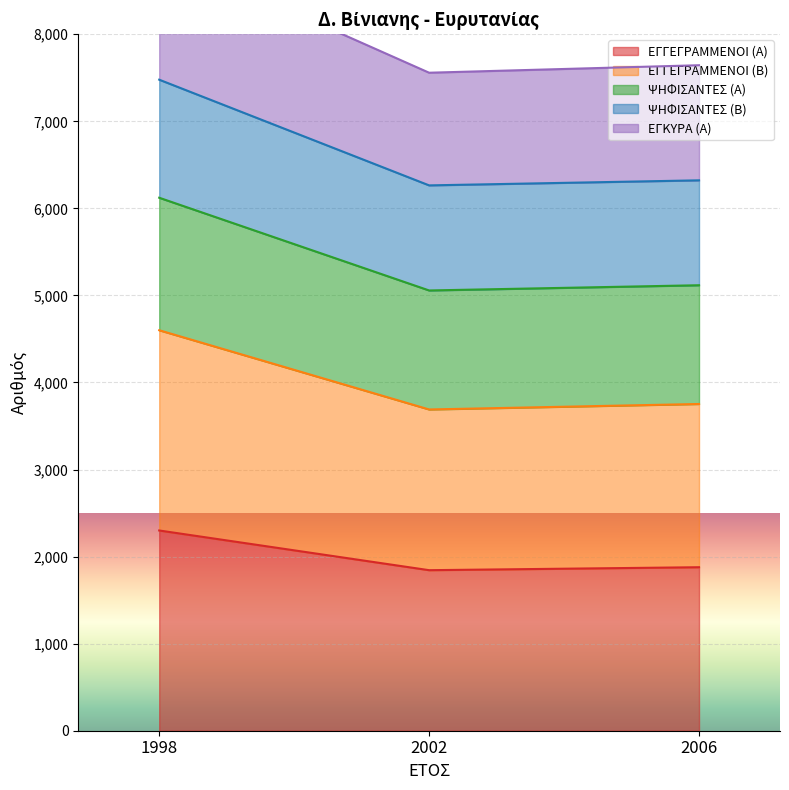

Is it true that ΨΗΦΙΣΑΝΤΕΣ (Α) equals 2520 at 1998?

False